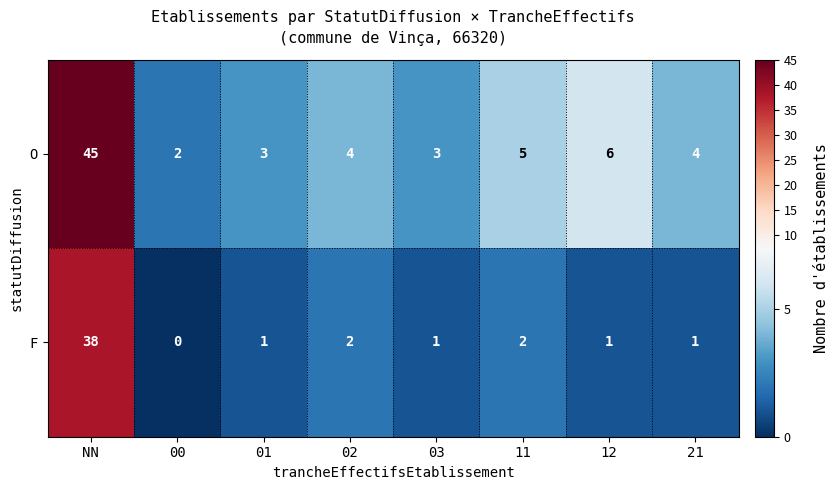

The value of F at 03 is 0. True or false?

False